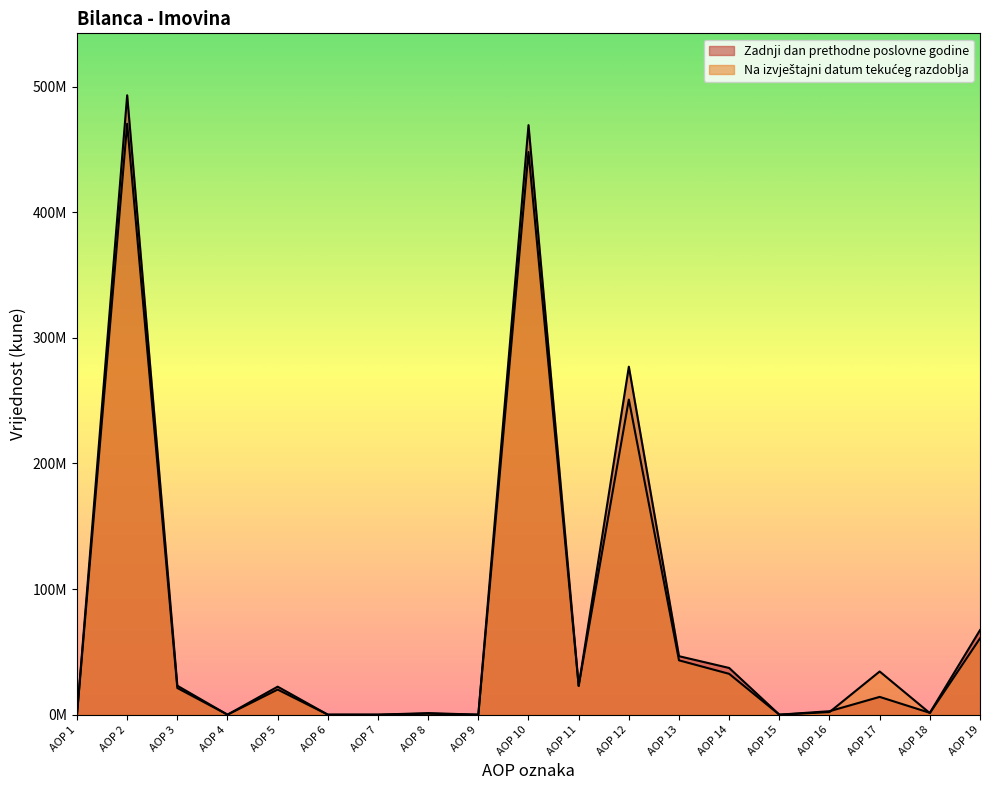

How many intersections are there between Na izvještajni datum tekuceg razdoblja and Zadnji dan prethodne poslovne godine?

4